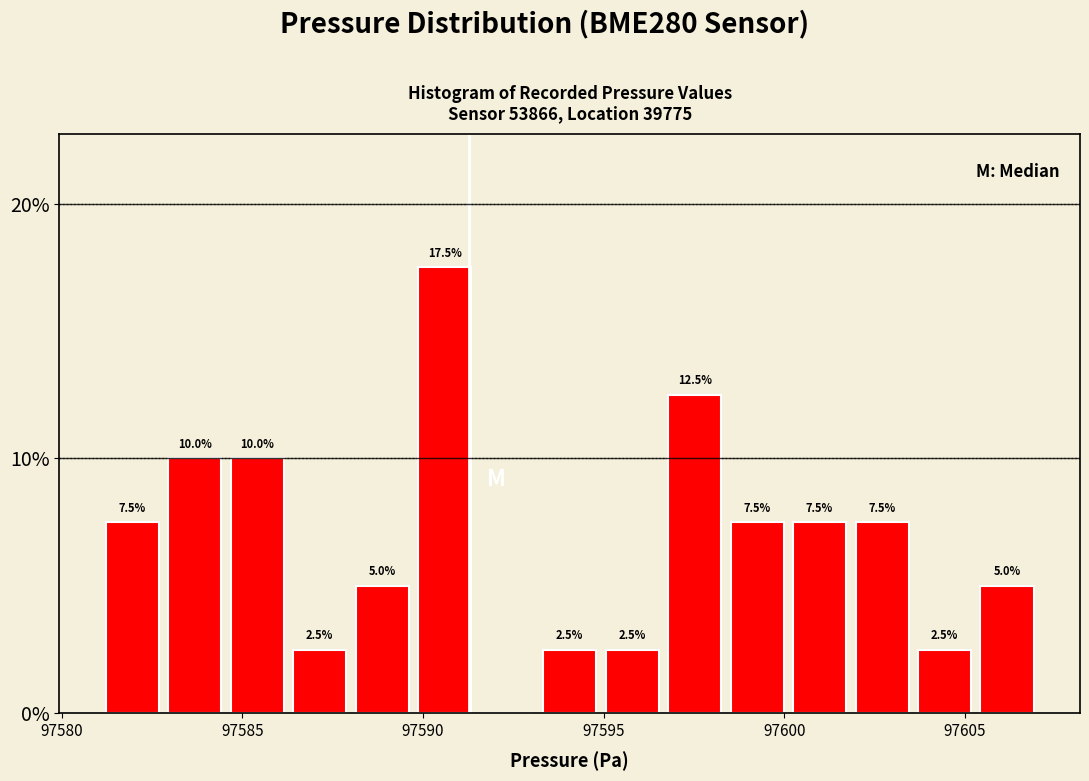

Around what value on the x-axis is the tallest bar? Give the approximate position of its centre, as read against the axis.

97590.5